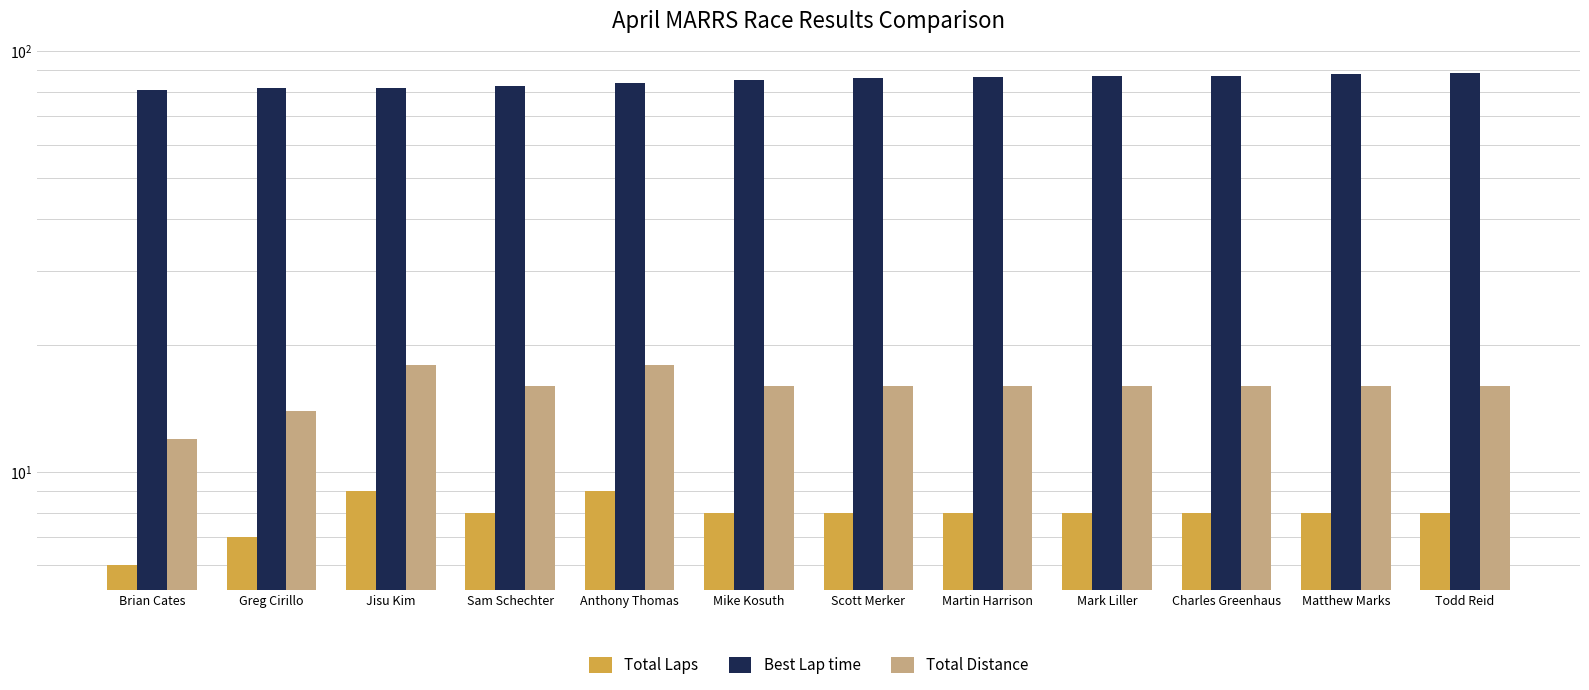

Reading left to right, extract all data points from this chart.

Total Laps: Brian Cates=6.0	Greg Cirillo=7.0	Jisu Kim=9.0	Sam Schechter=8.0	Anthony Thomas=9.0	Mike Kosuth=8.0	Scott Merker=8.0	Martin Harrison=8.0	Mark Liller=8.0	Charles Greenhaus=8.0	Matthew Marks=8.0	Todd Reid=8.0
Best Lap time: Brian Cates=80.9	Greg Cirillo=81.7	Jisu Kim=82.0	Sam Schechter=82.6	Anthony Thomas=84.1	Mike Kosuth=85.4	Scott Merker=86.3	Martin Harrison=86.6	Mark Liller=87.2	Charles Greenhaus=87.4	Matthew Marks=88.3	Todd Reid=88.8
Total Distance: Brian Cates=12.0	Greg Cirillo=14.0	Jisu Kim=18.0	Sam Schechter=16.0	Anthony Thomas=18.0	Mike Kosuth=16.0	Scott Merker=16.0	Martin Harrison=16.0	Mark Liller=16.0	Charles Greenhaus=16.0	Matthew Marks=16.0	Todd Reid=16.0